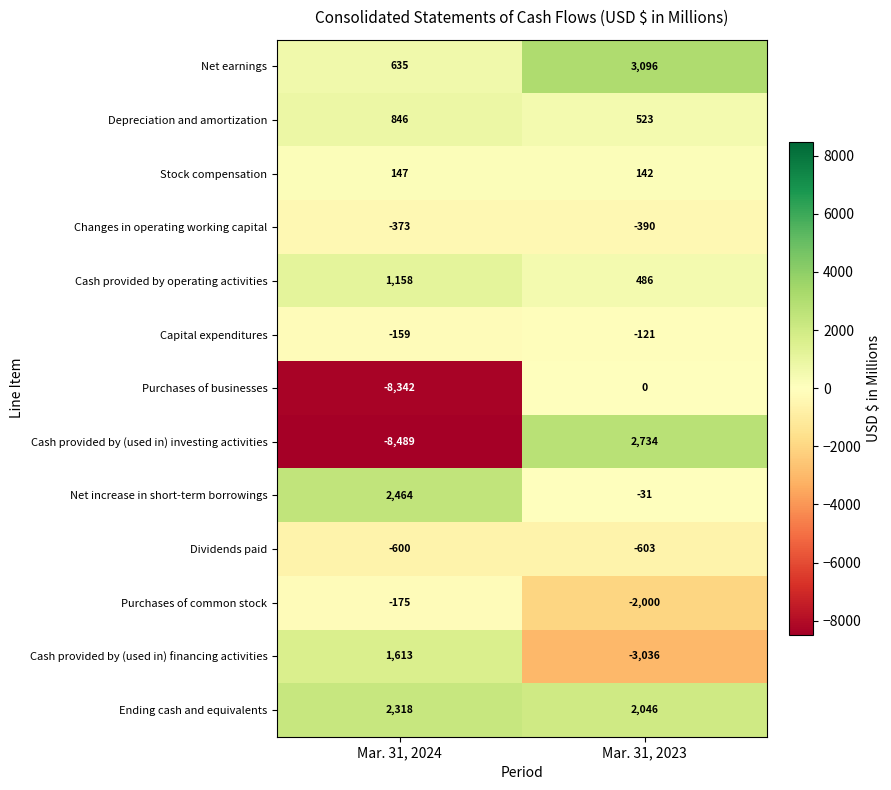

What is the maximum value for Cash provided by (used in) financing activities?

1613